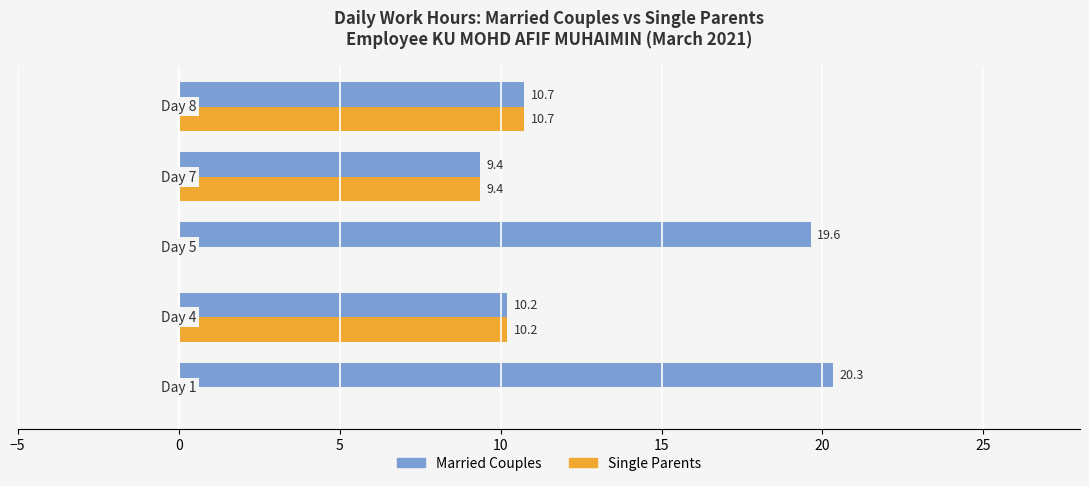

What is the difference between the second highest and second lowest values in the Married Couples series?

9.4